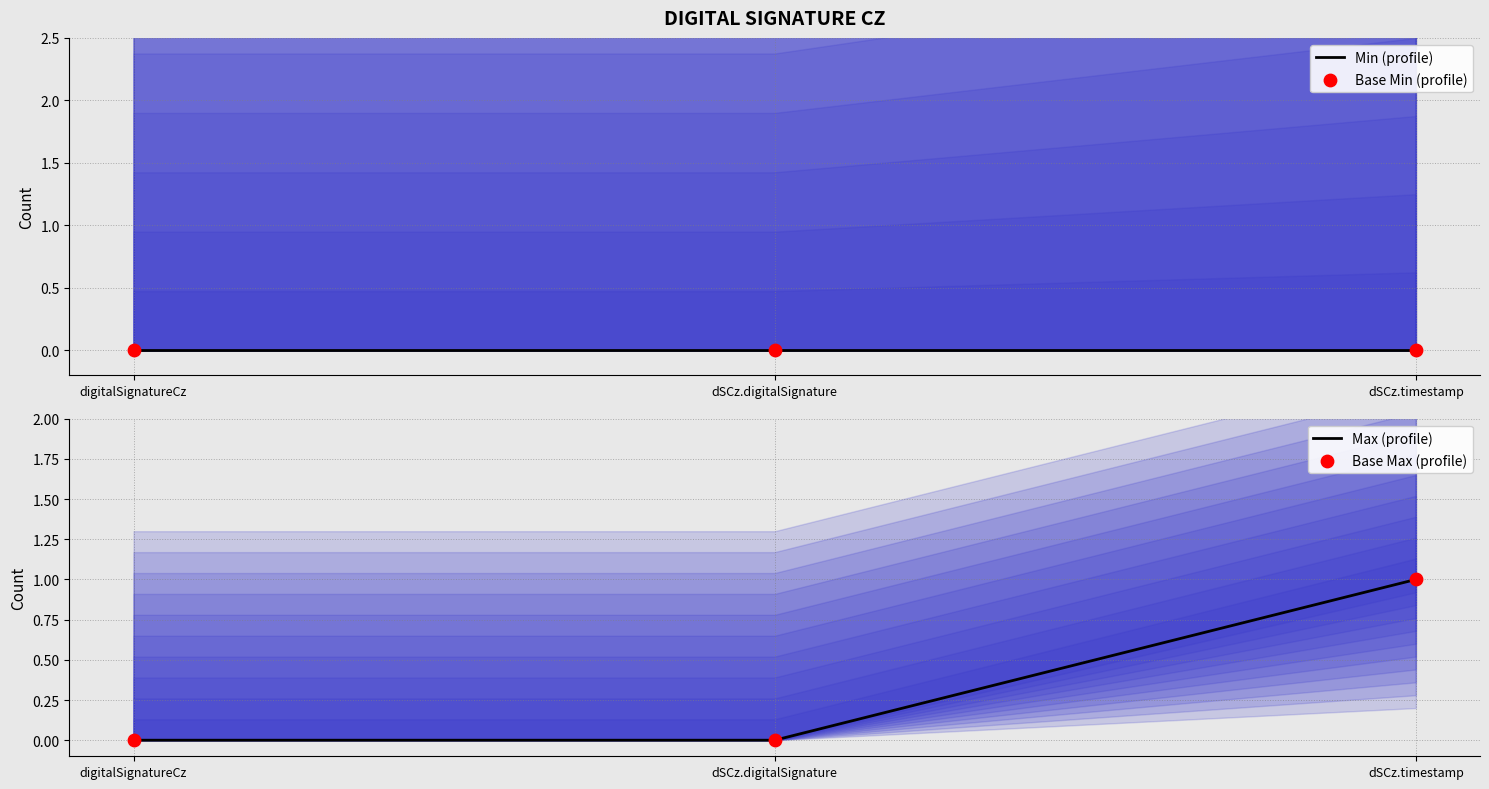

What are all the series names shown in the legend?

Min (profile), Base Min (profile), Max (profile), Base Max (profile)